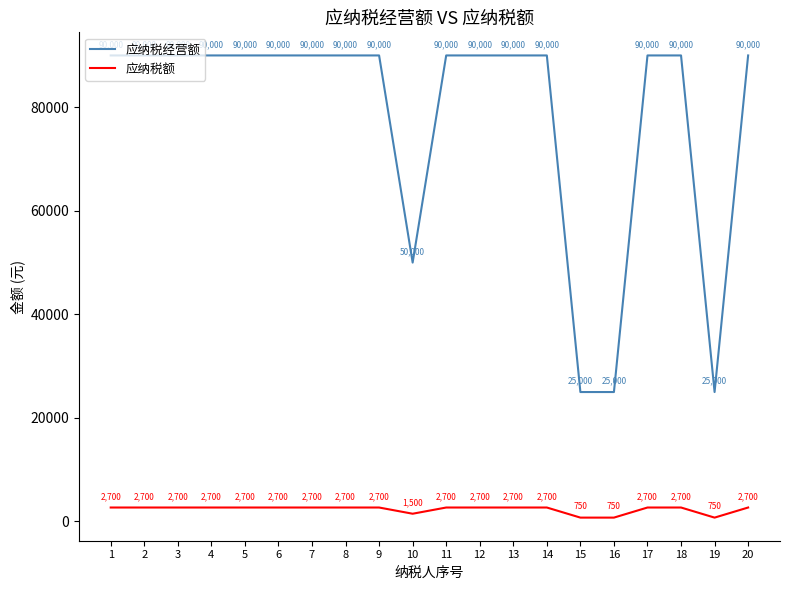

Is the value of 应纳税额 at 10 greater than the value of 应纳税经营额 at 11?

No